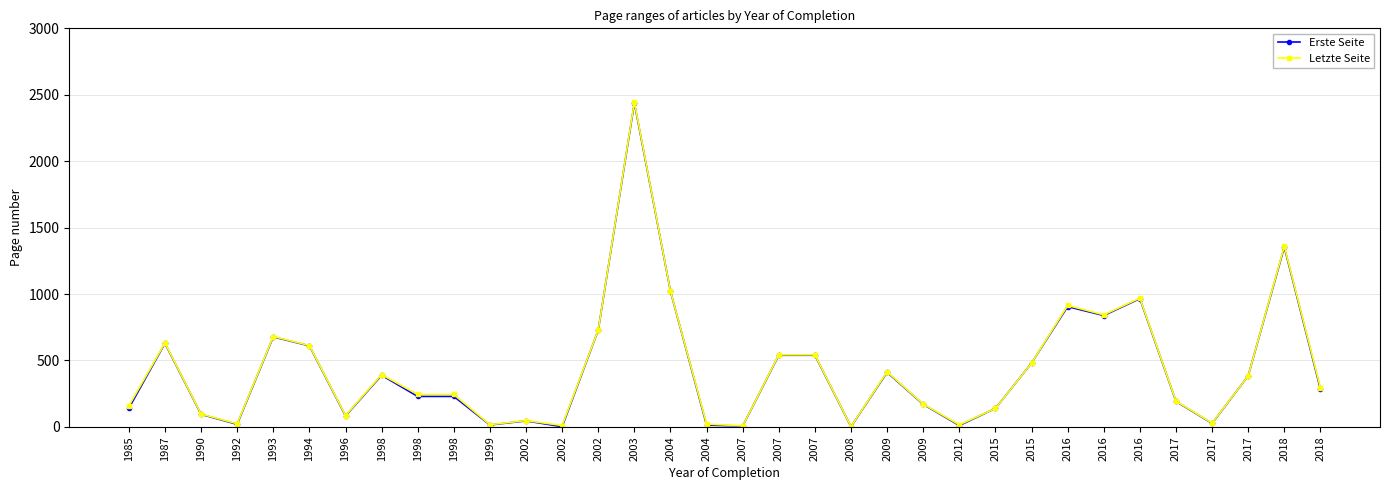

How many lines are shown in the chart?

2